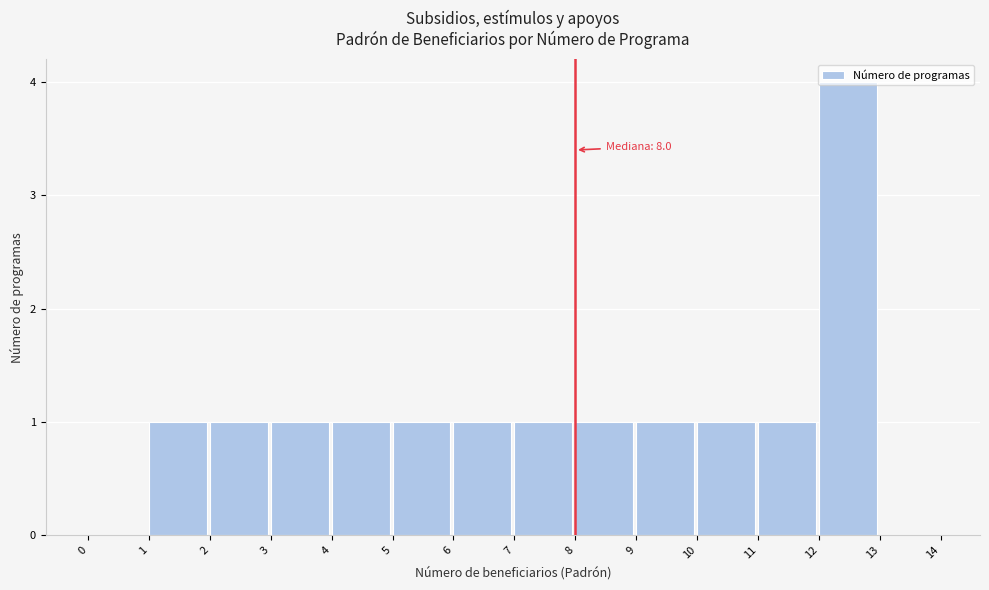

Over which range of the x-axis is the bar tallest?

12 to 13